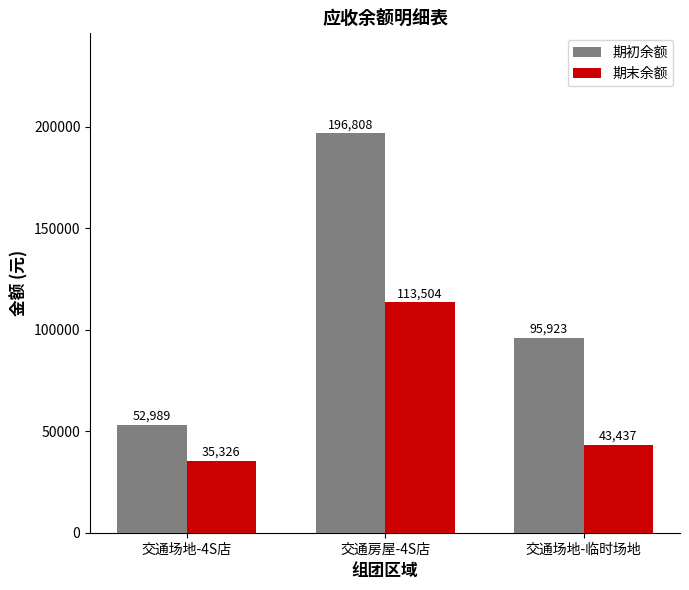

Which series has the largest total across all categories?

期初余额